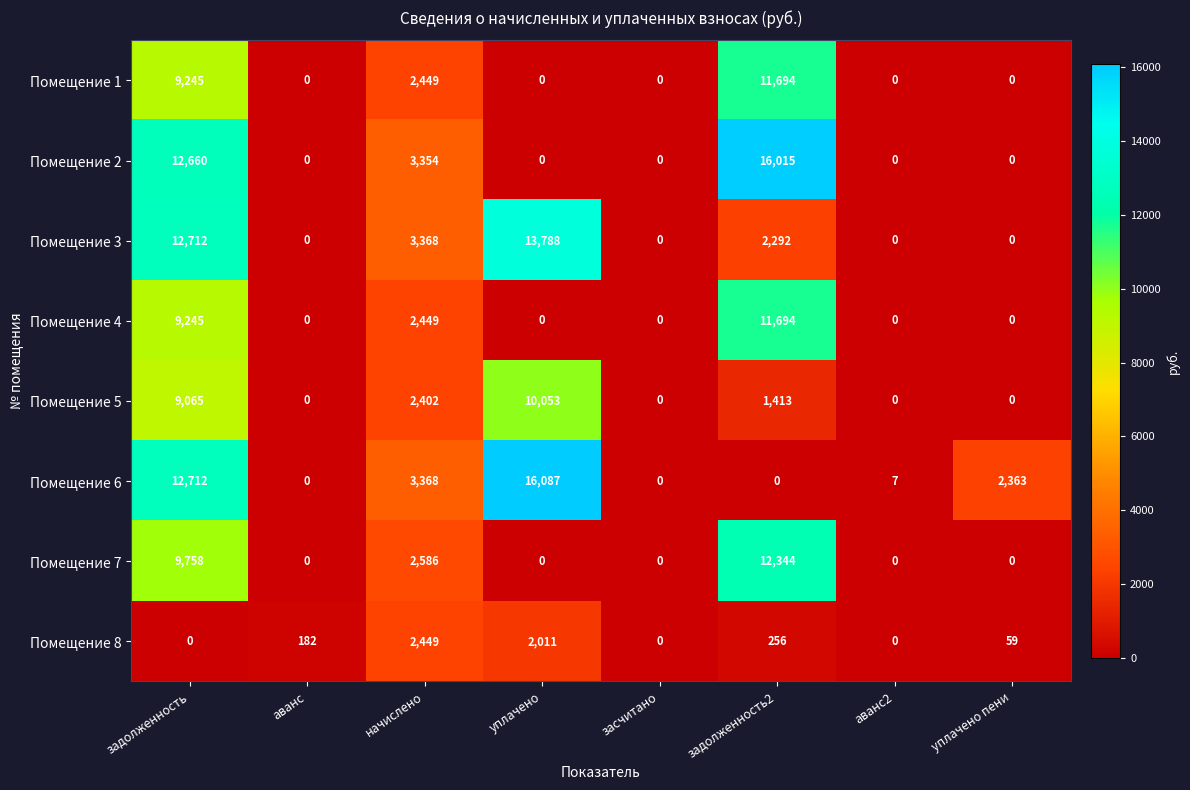

How many categories are shown in the chart?

8